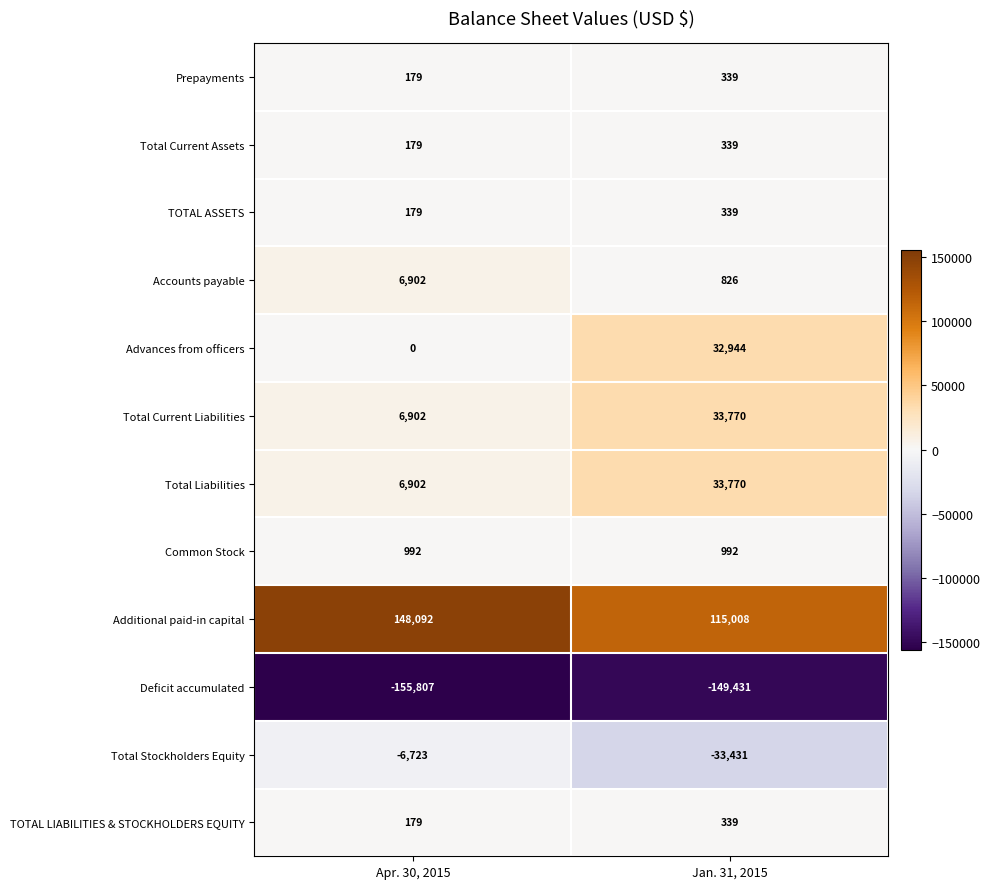

Rank the categories by Additional paid-in capital value from highest to lowest.

Apr. 30, 2015, Jan. 31, 2015